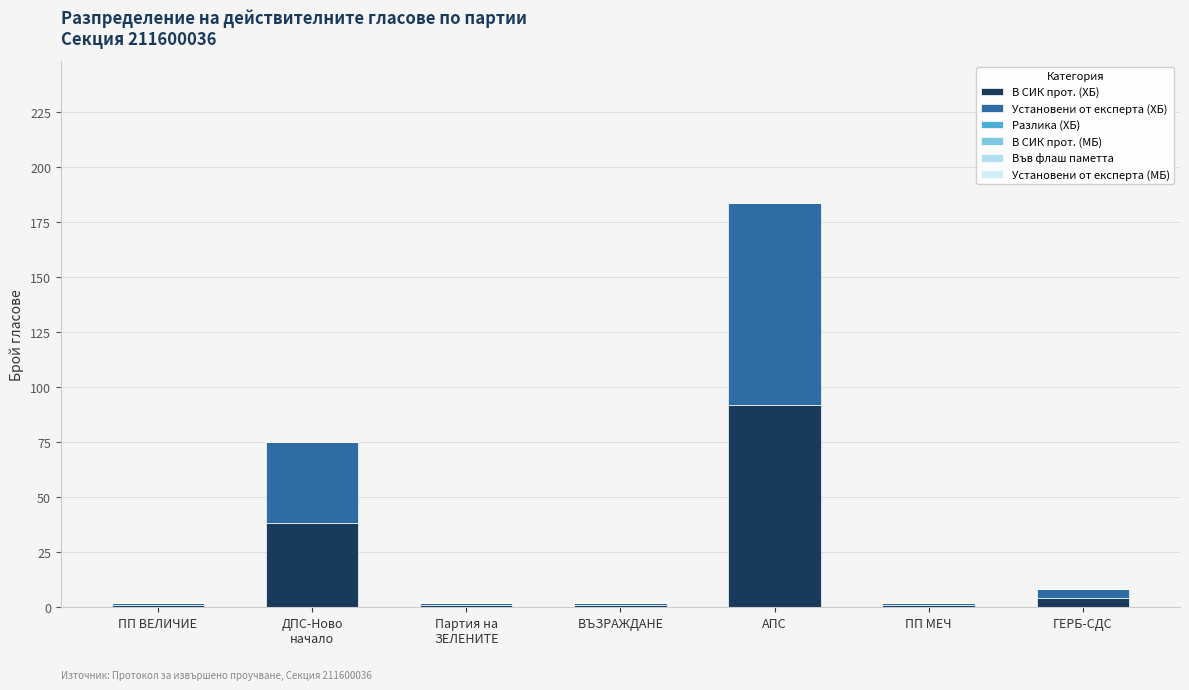

What position from the left is ВЪЗРАЖДАНЕ?

4